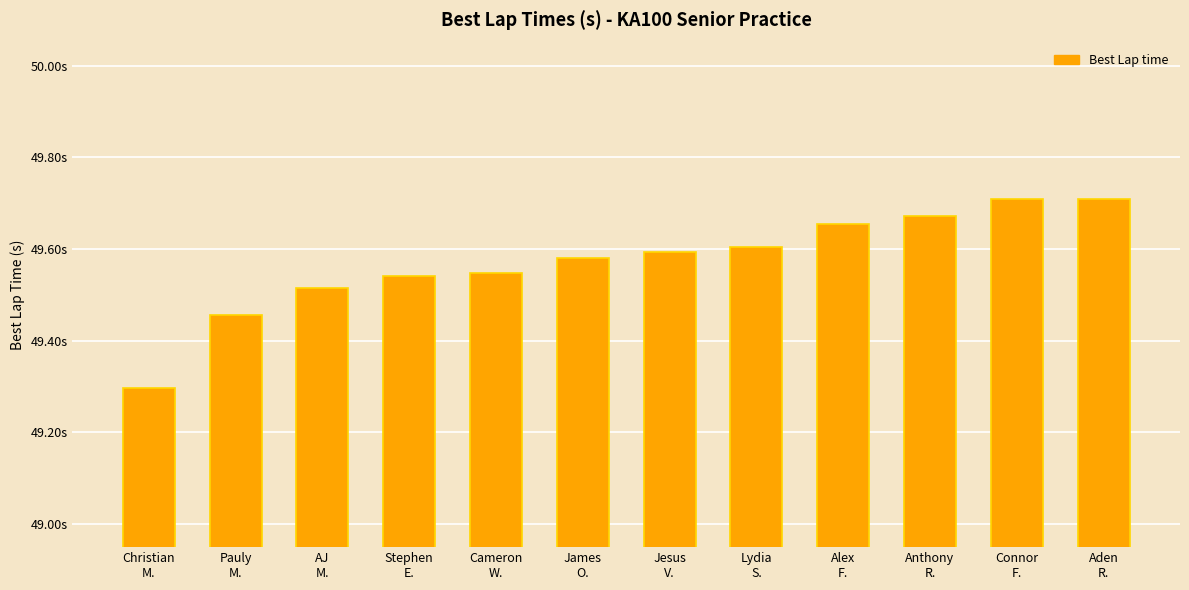

Does the chart contain stacked bars?

No